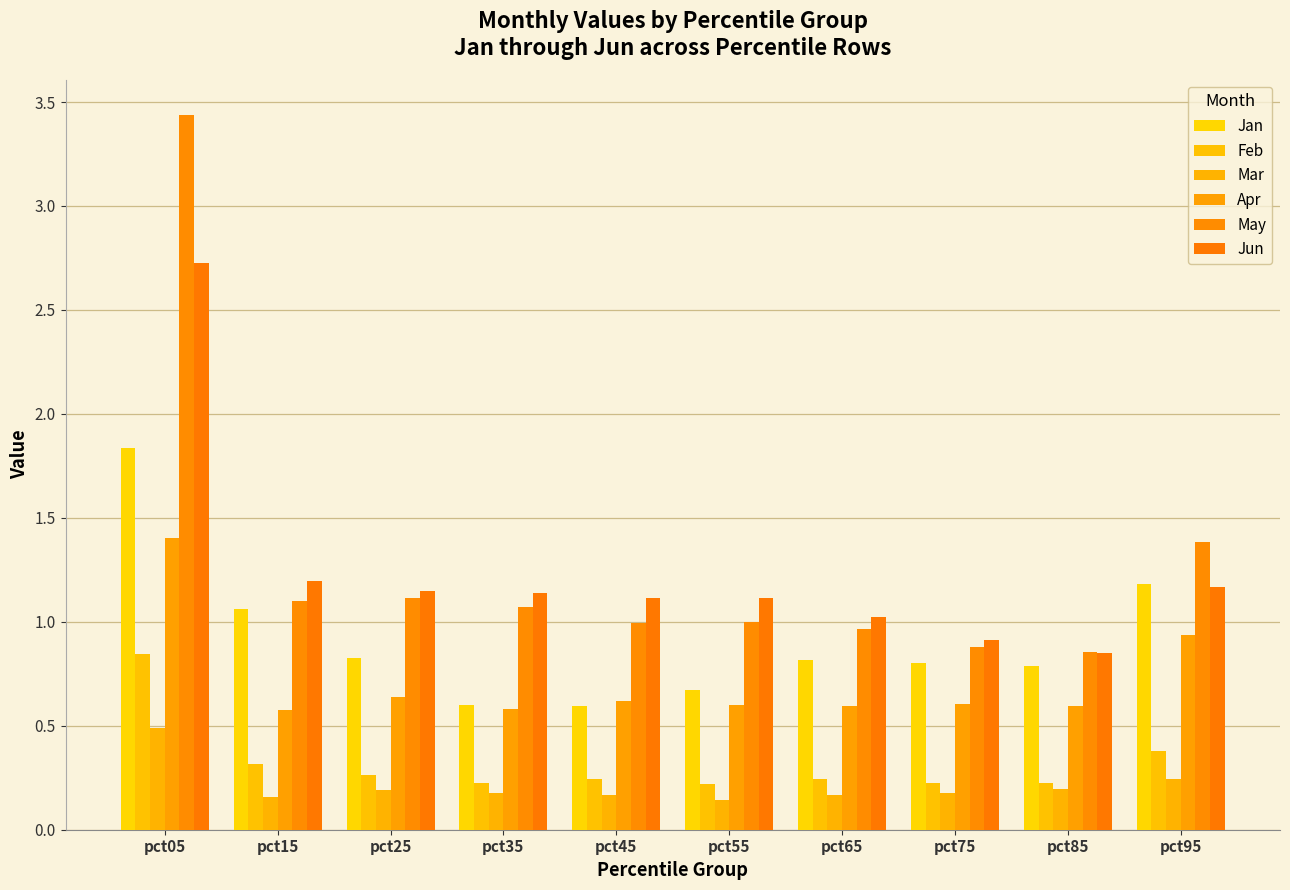

How many groups of bars are there?

10